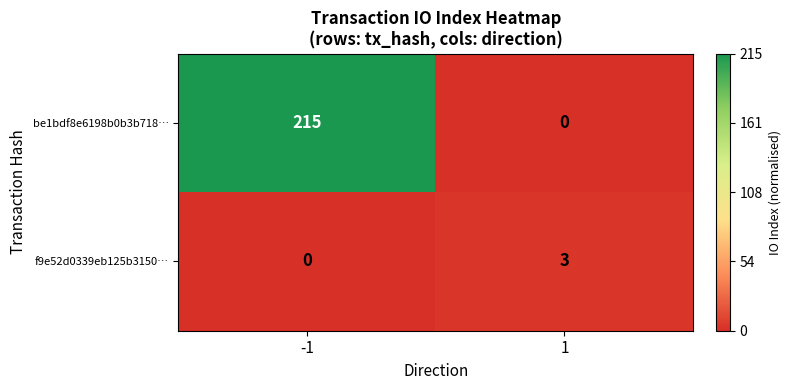

Between -1 and 1, which series saw the biggest shift?

be1bdf8e6198b0b3b718…